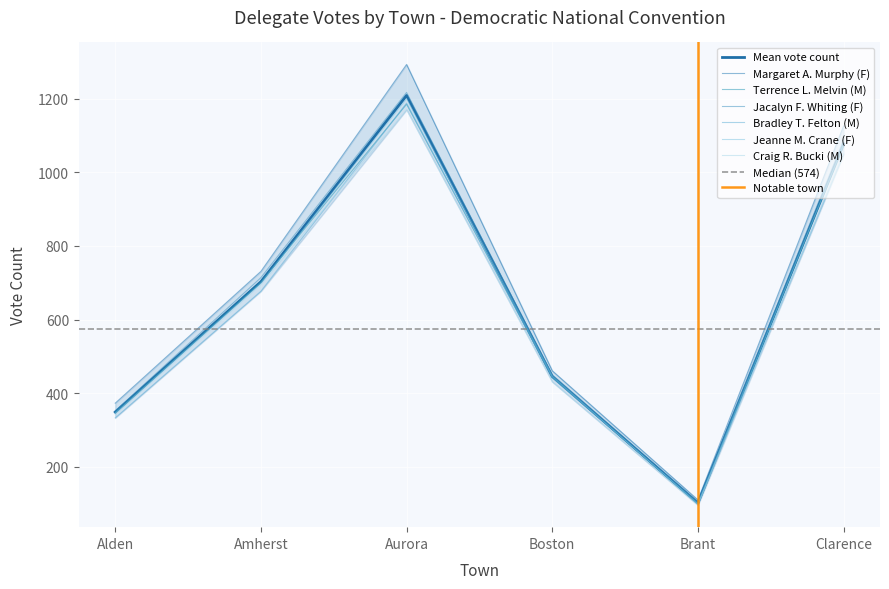

Which series has the largest total across all categories?

Margaret A. Murphy (F)